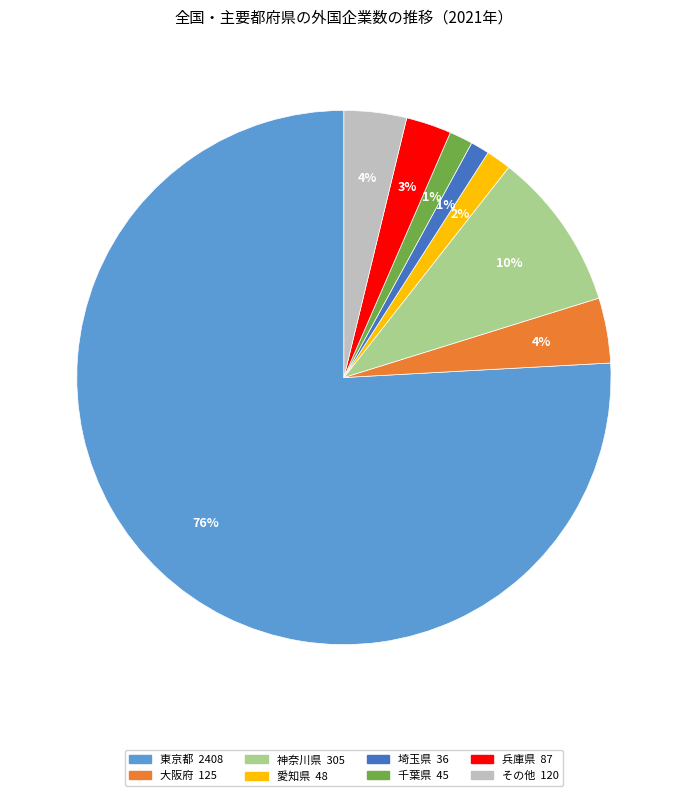

Between 神奈川県 and 愛知県, which is larger?

神奈川県